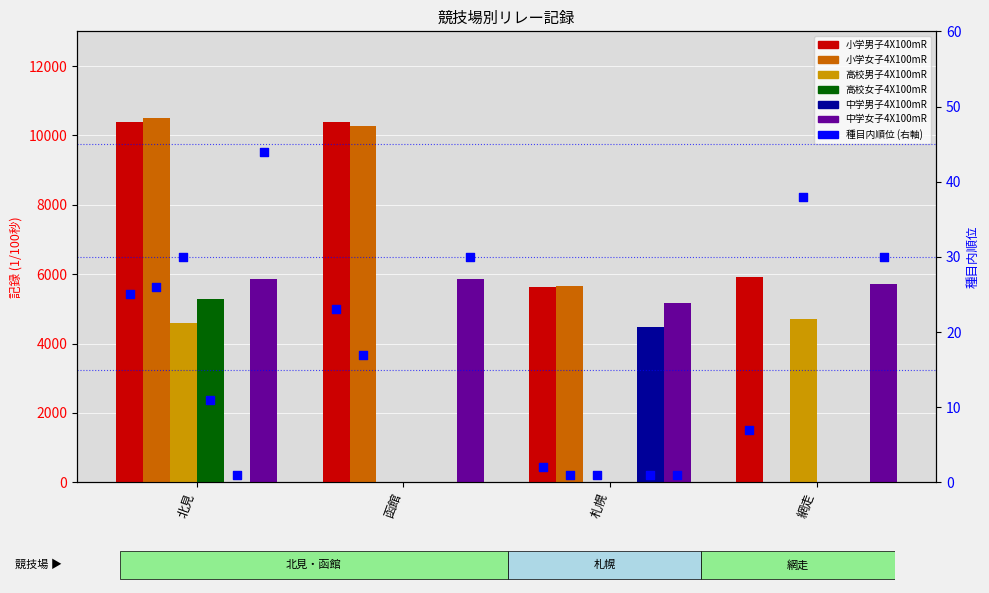

At how many categories does at least one series exceed 7774?

2